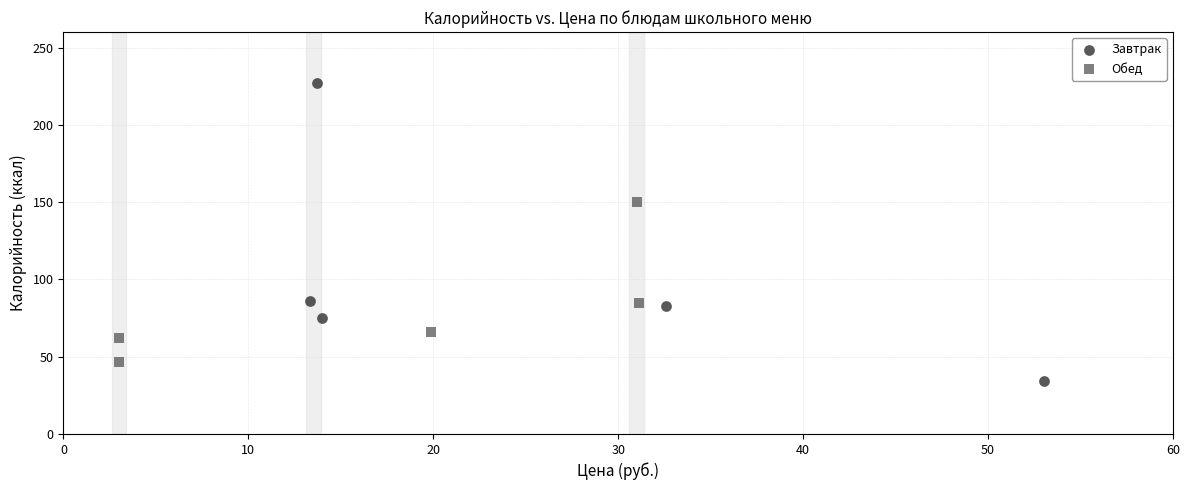

Which series reaches the minimum Y coordinate?

Завтрак